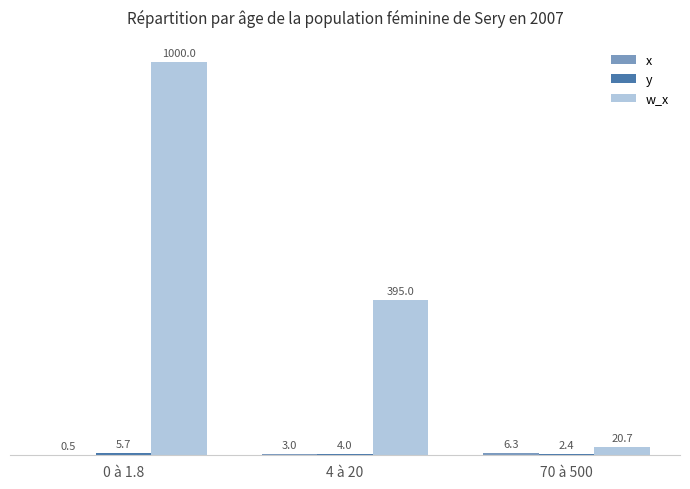

What is the total value across all series at 70 à 500?

29.4